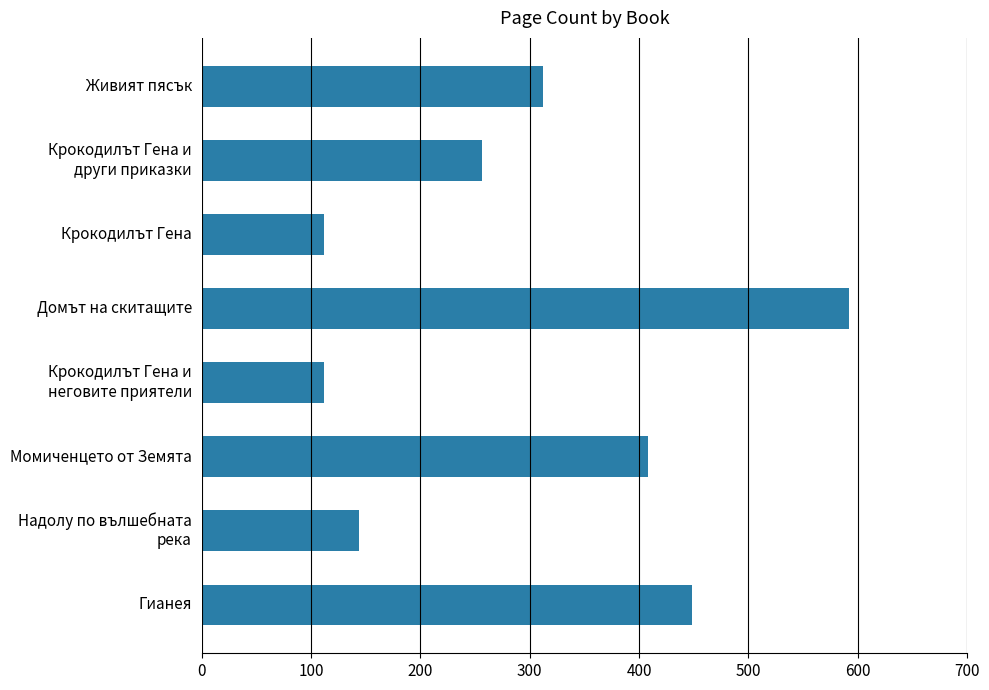

What is the sum of the values at Домът на скитащите and Живият пясък?

904